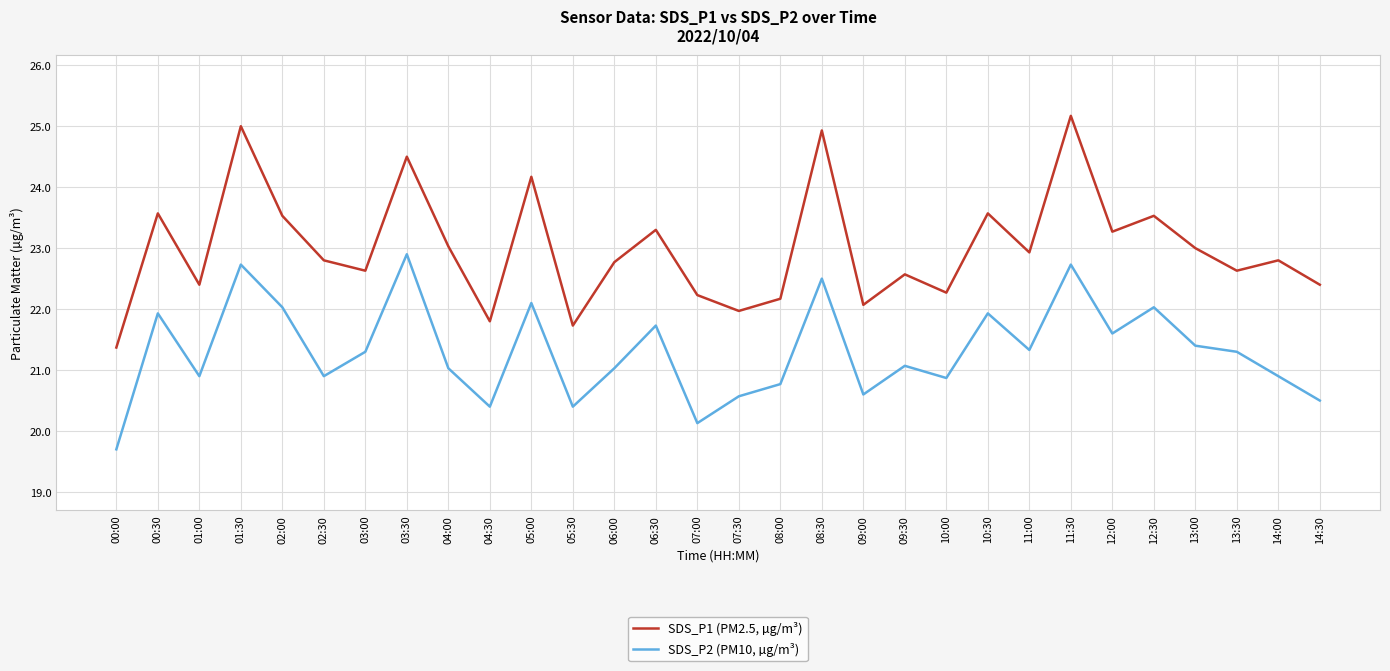

Which category has the highest value across all series?

11:30